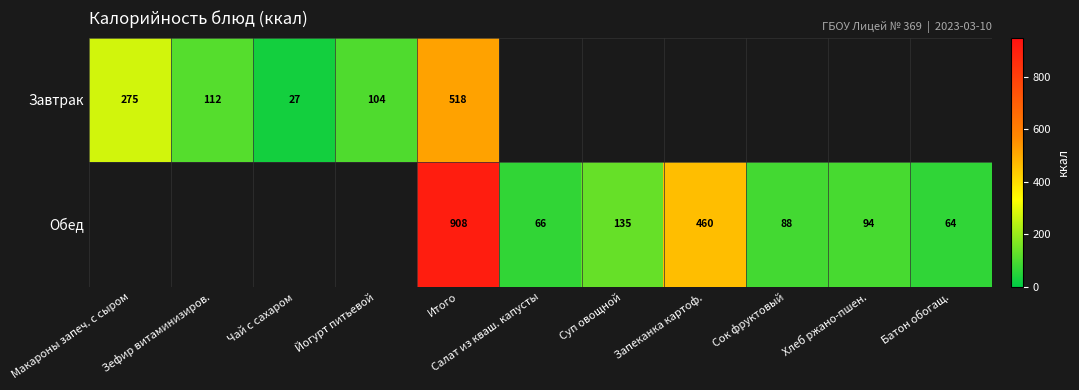

At how many categories does at least one series exceed 648?

1